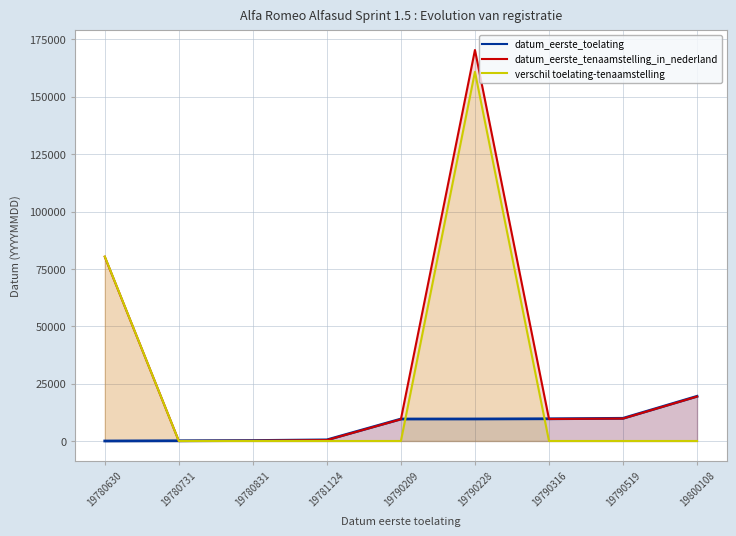

Where is verschil toelating-tenaamstelling nearest to the value 80446?

19780630